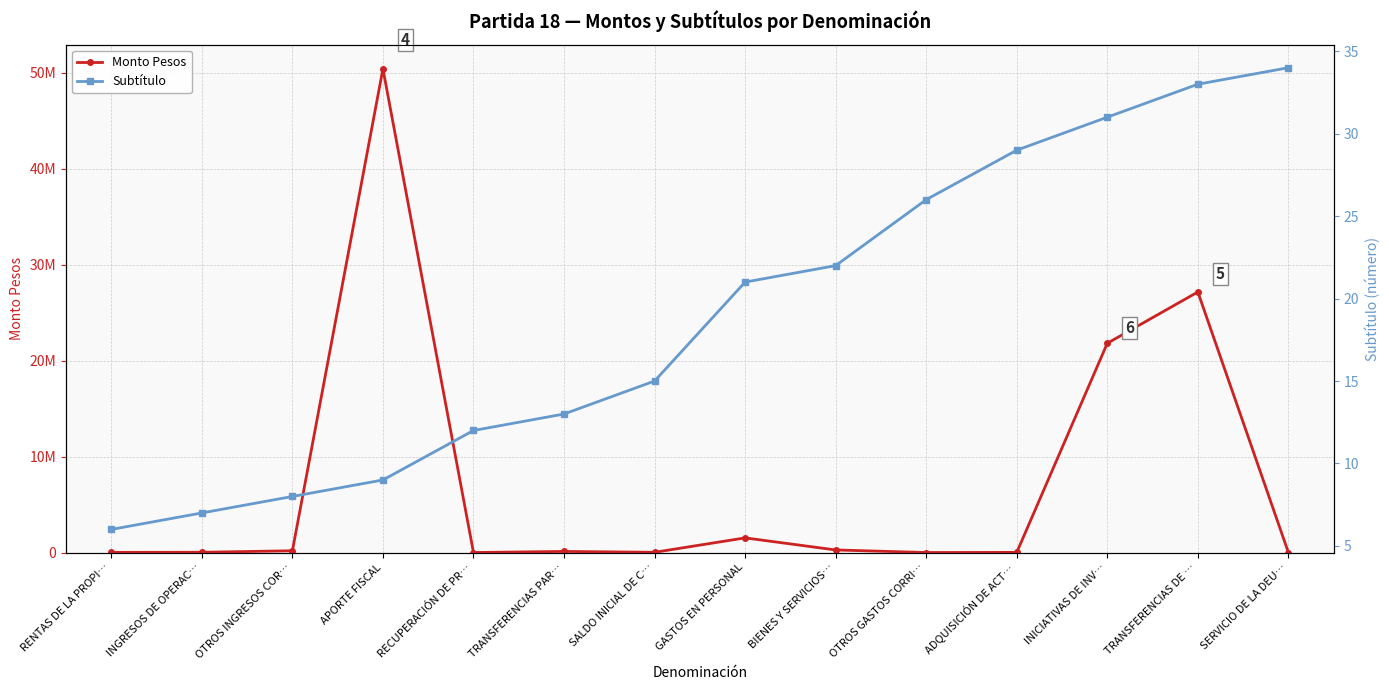

The Monto Pesos series shows 26742 at ADQUISICIÓN DE ACT…. True or false?

False